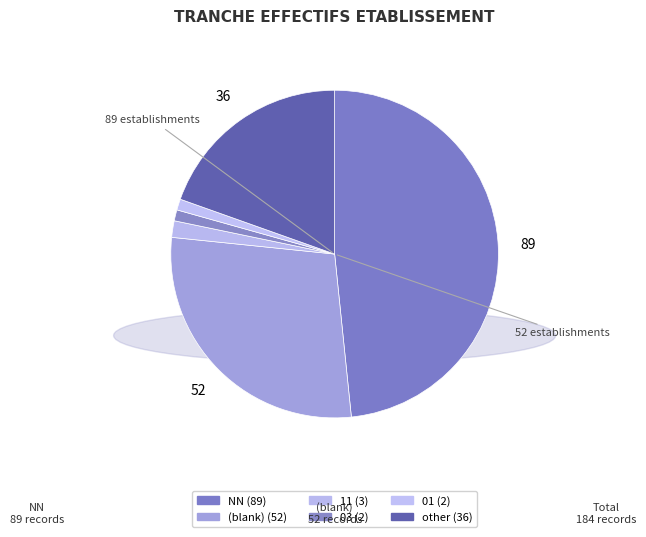

How many slices are in this pie chart?

6